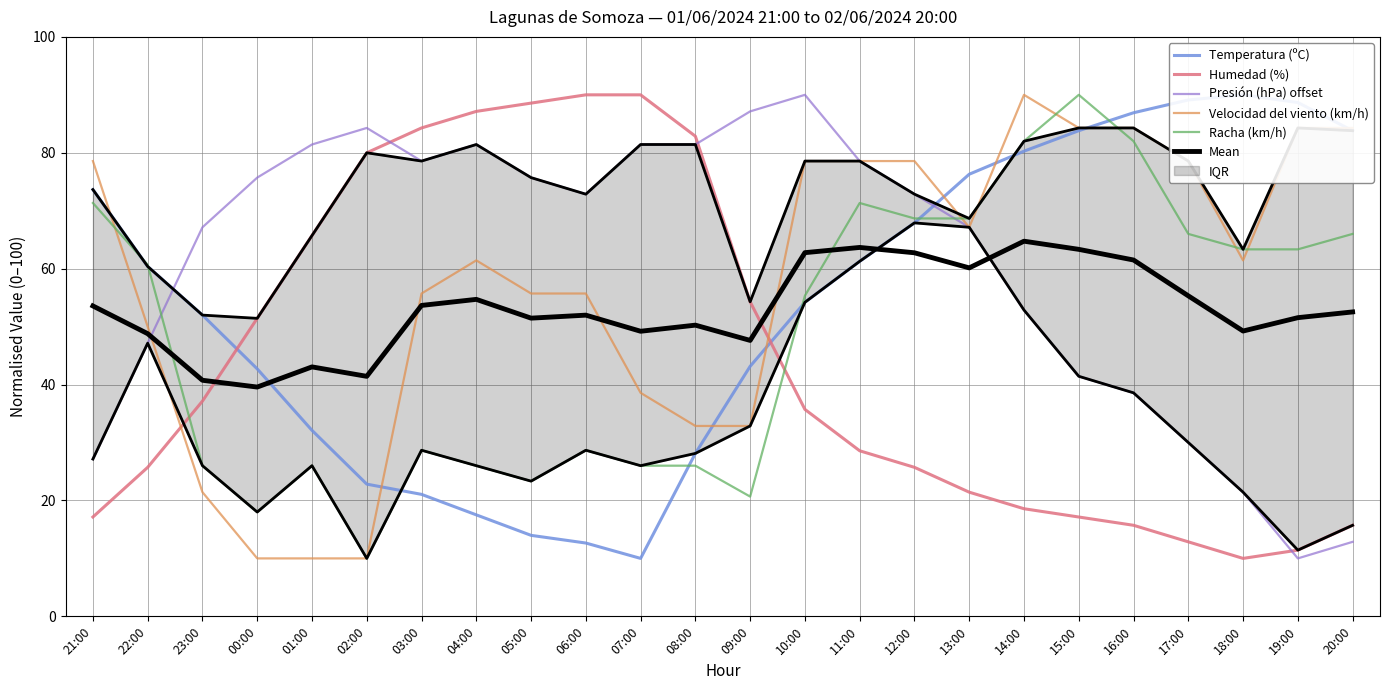

Which series changed the most between 23:00 and 00:00?

Humedad (%)